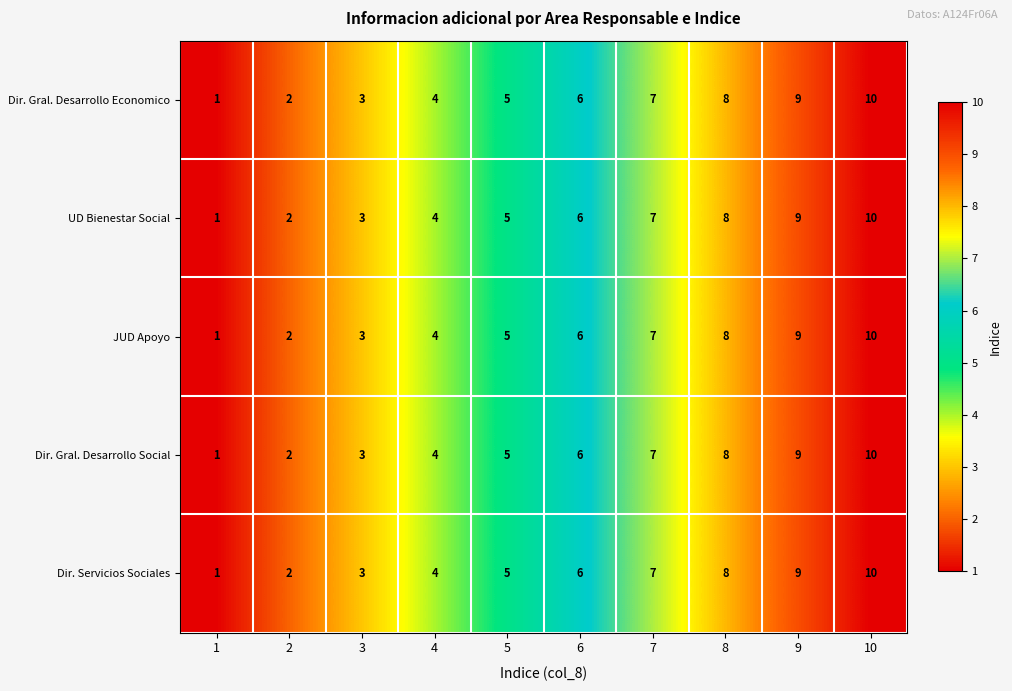

What is the total value across all series at 9?

45